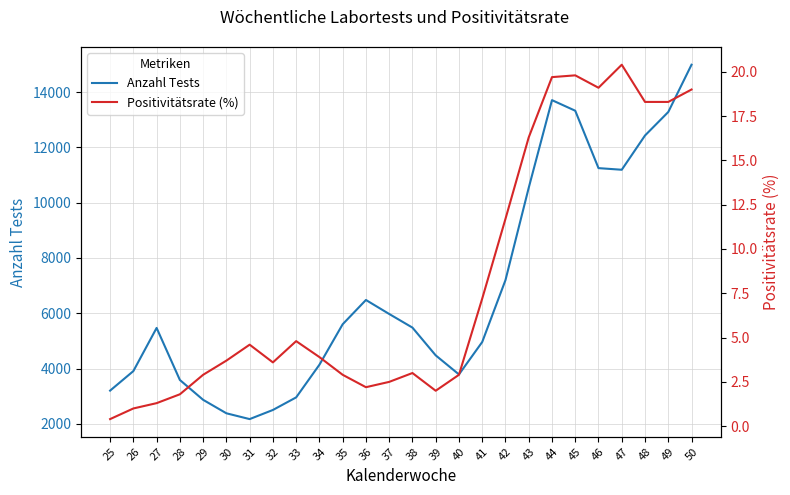

How many categories are shown in the chart?

26